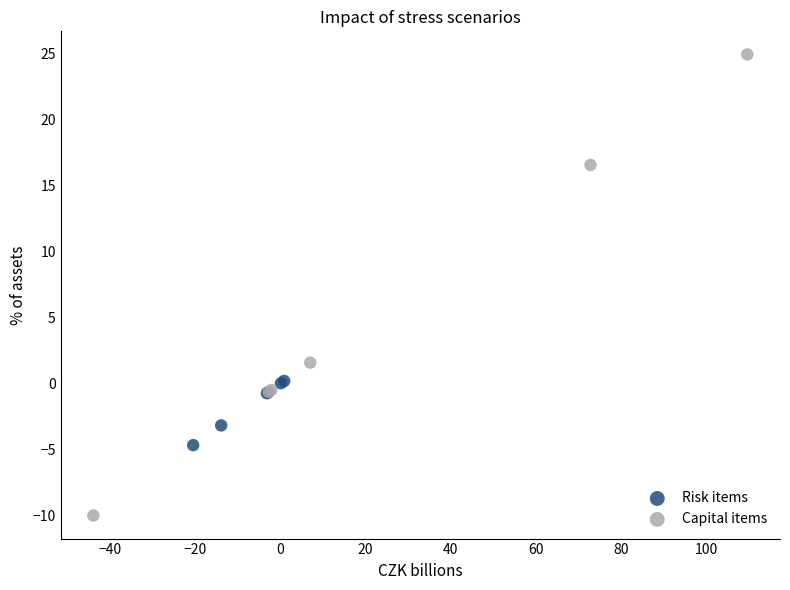

Which series reaches the minimum Y coordinate?

Capital items